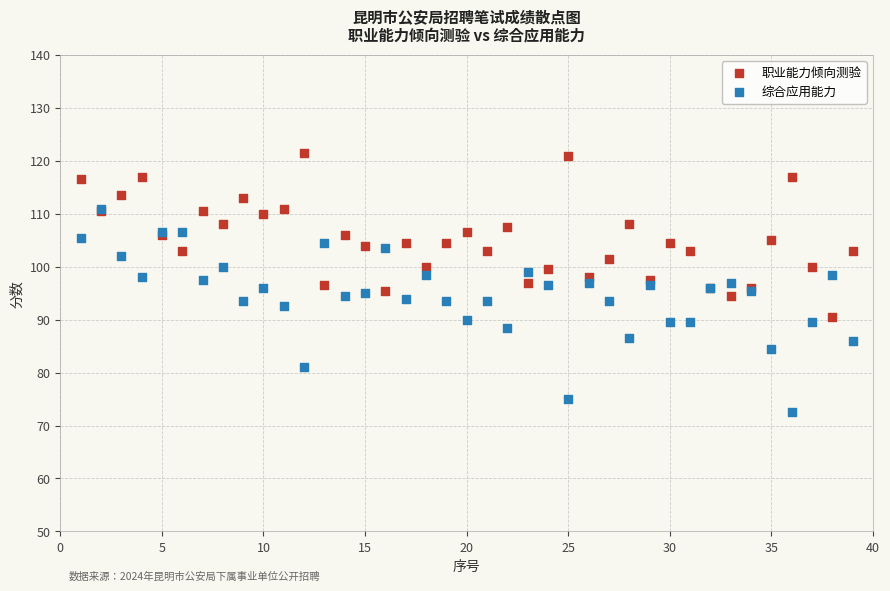

Which series has the widest spread of Y values?

综合应用能力